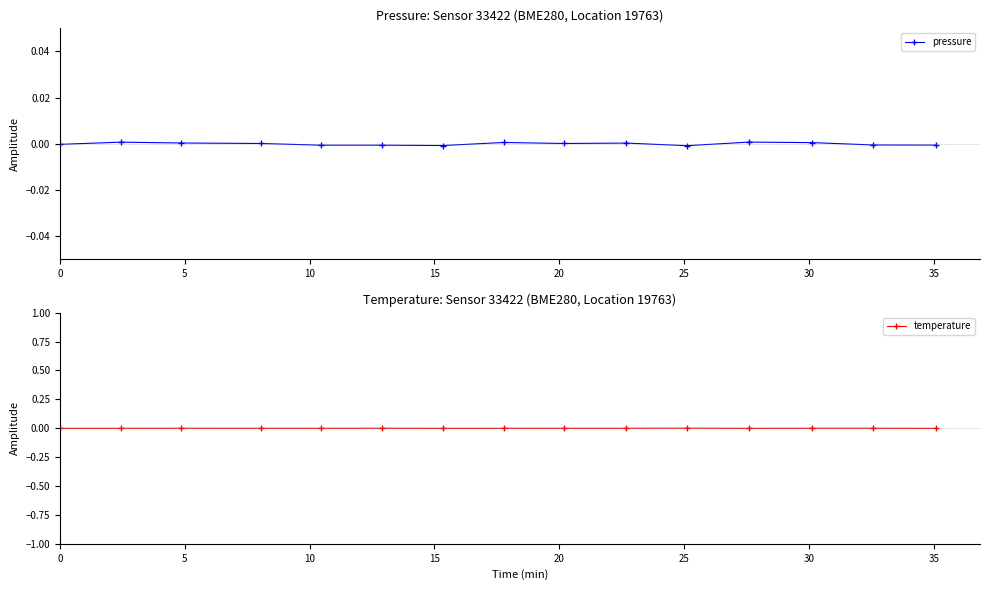

True or false: pressure has more than 2 points higher than both neighbors.

True